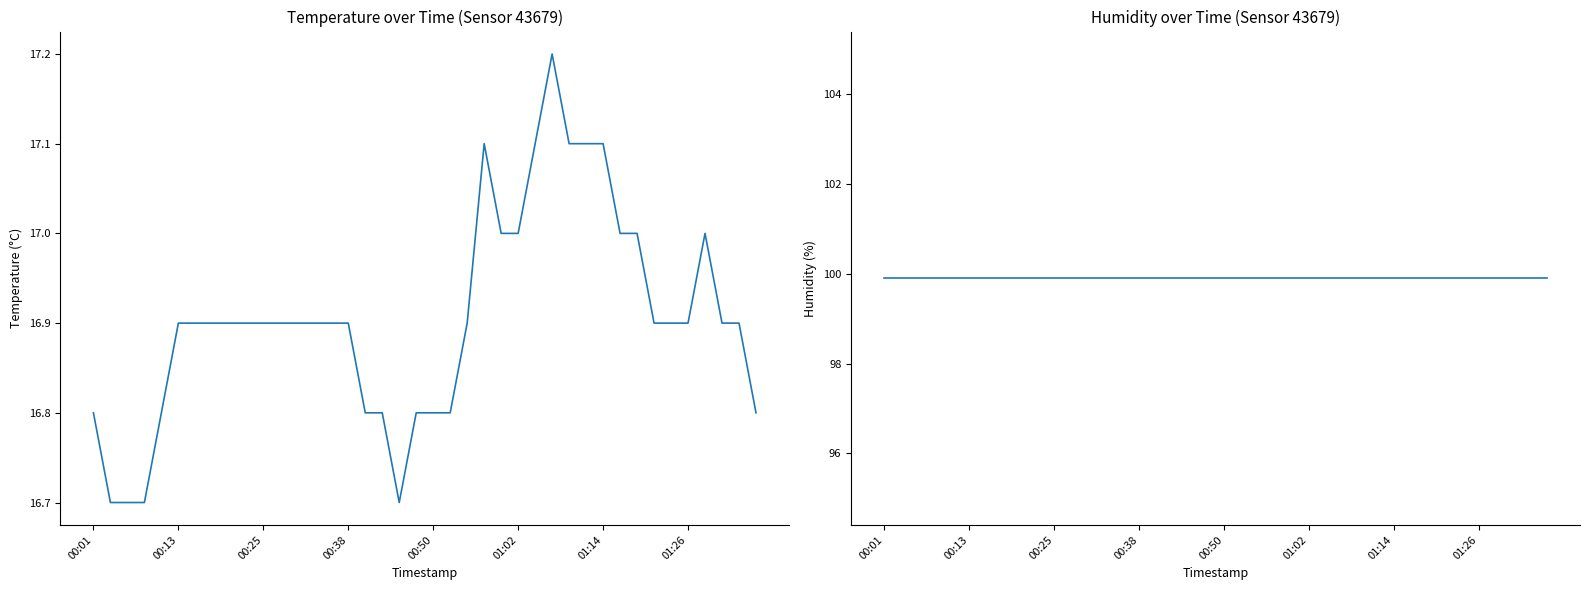

What is the value of the temperature point at the 40th from the left?

16.8